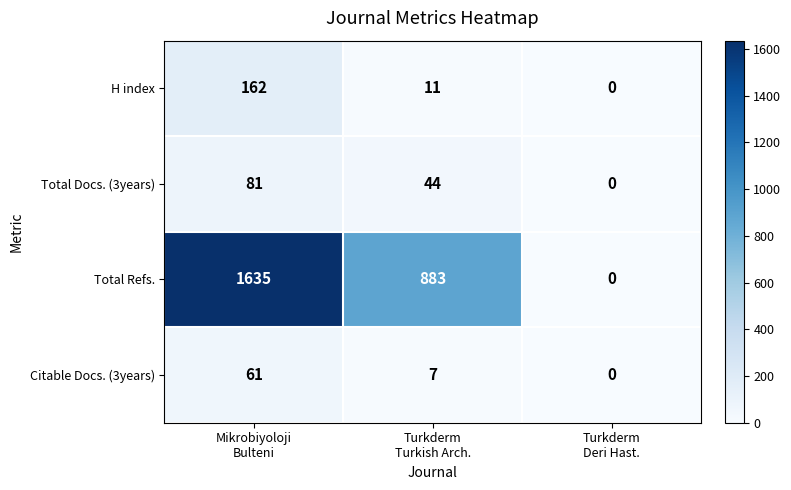

Reading left to right, list all the values displayed in this chart.

H index: 162	11	0
Total Docs. (3years): 81	44	0
Total Refs.: 1635	883	0
Citable Docs. (3years): 61	7	0